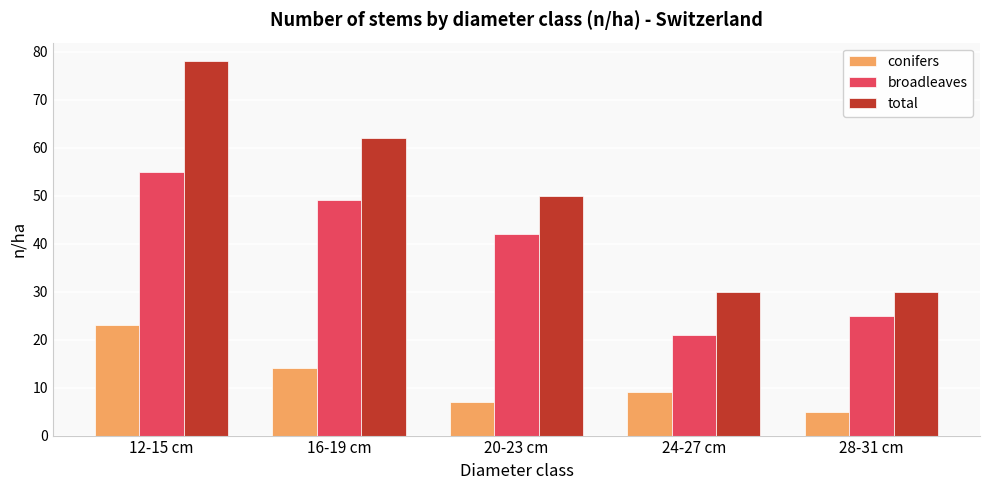

Where is total nearest to the value 54?

20-23 cm